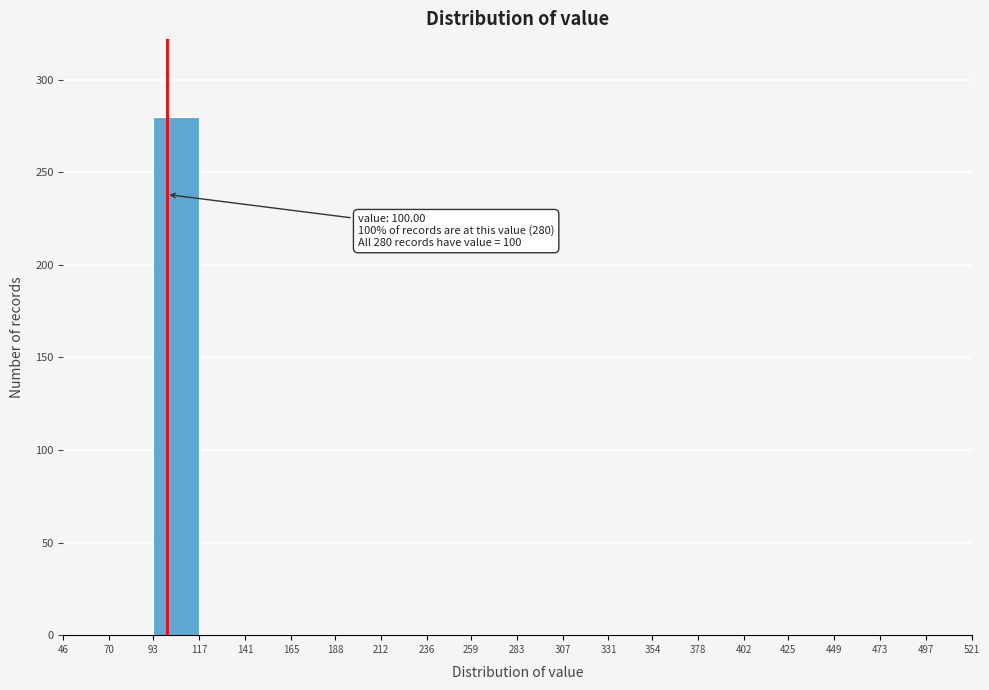

Which range on the x-axis has the tallest bar?

93 to 117